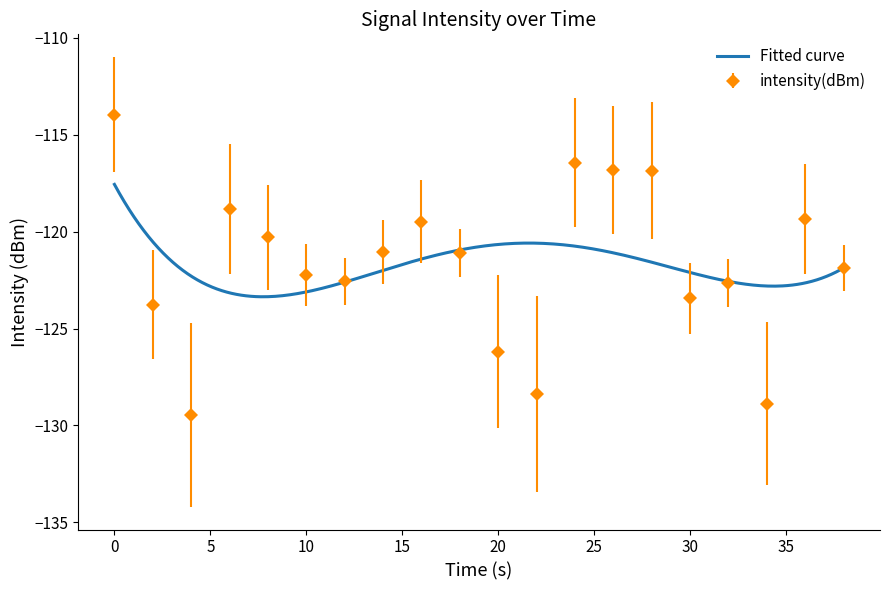

At which category does the chart reach its minimum across all series?

4